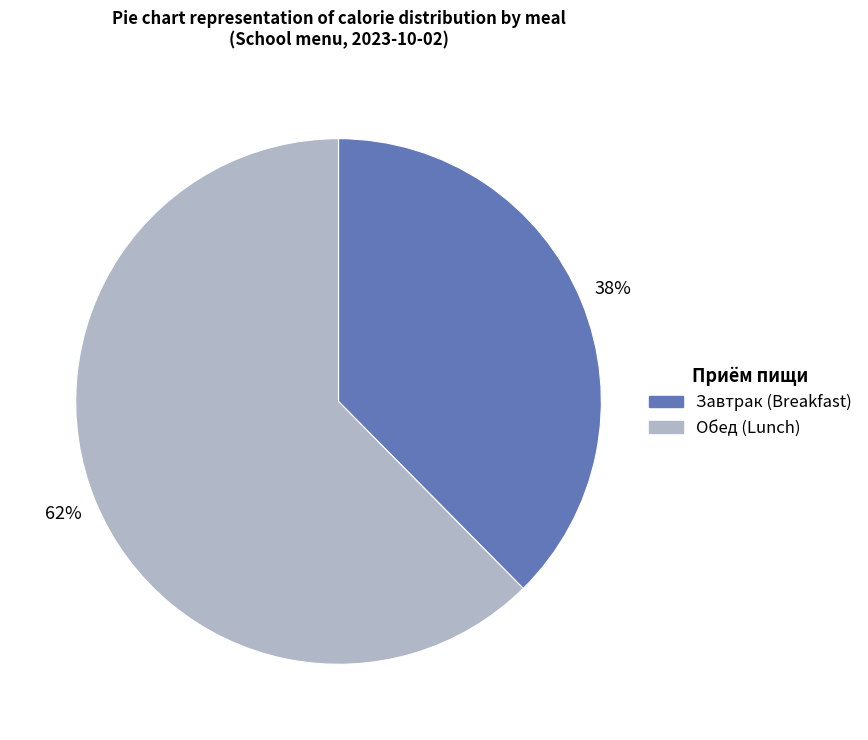

Is there any slice that represents more than half of the pie?

Yes